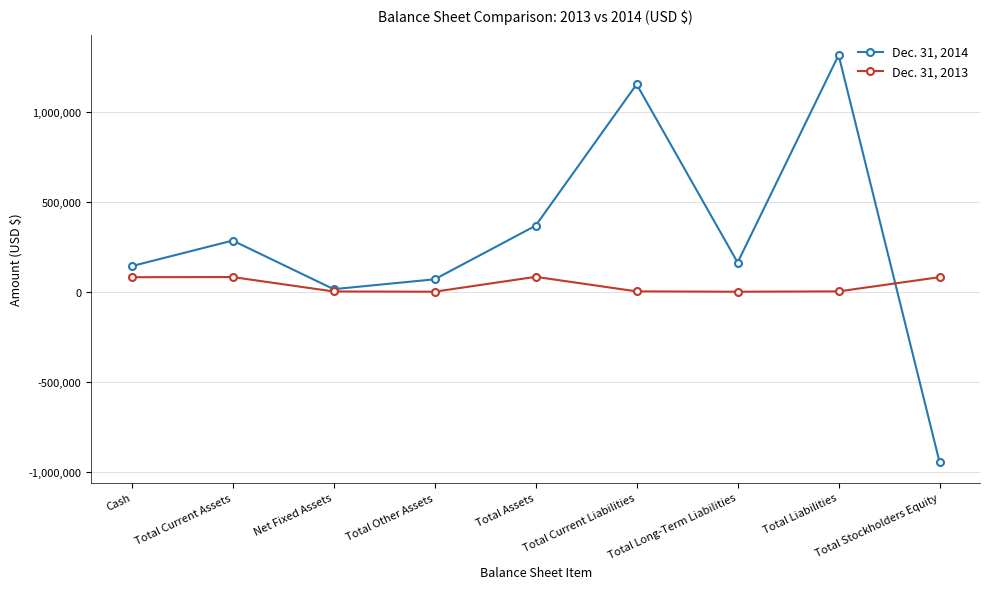

Is it true that Dec. 31, 2014 equals 2057906 at Total Liabilities?

False